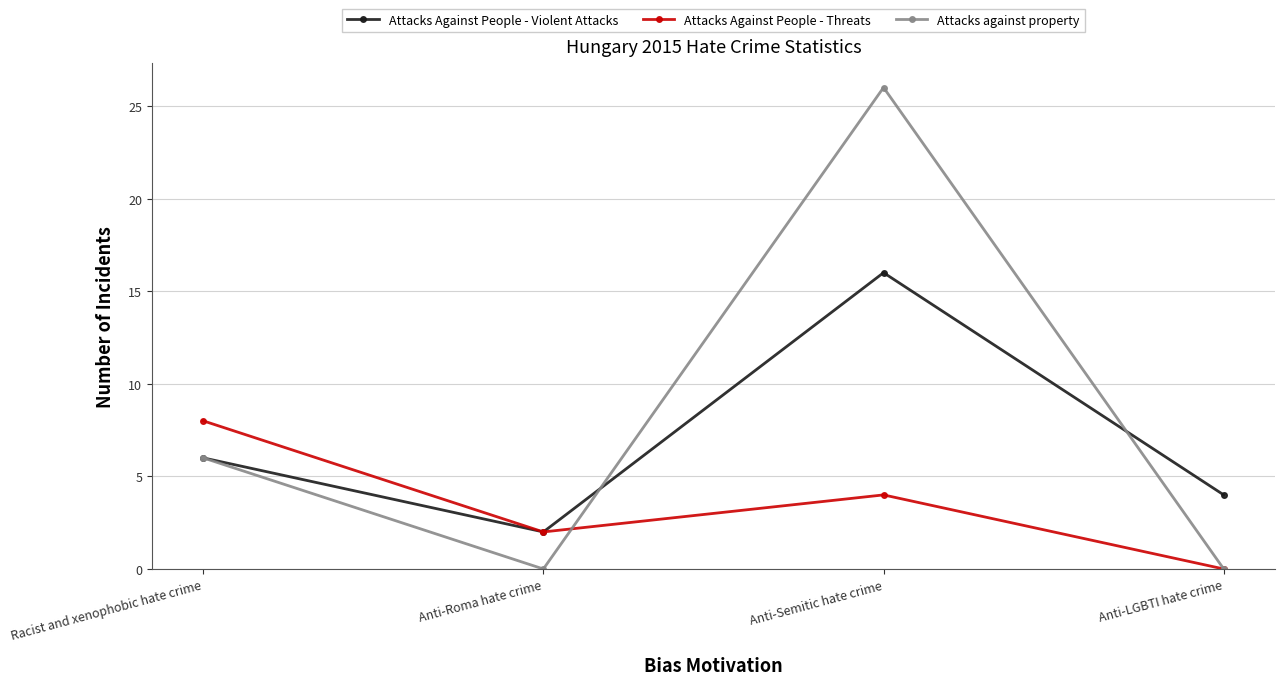

Where is the first local maximum for Attacks Against People - Threats?

Anti-Semitic hate crime